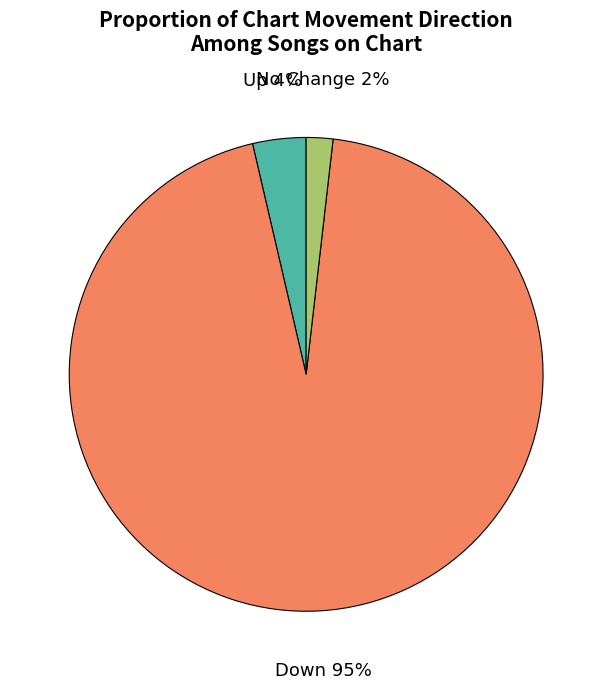

Does any single category account for the majority?

Yes